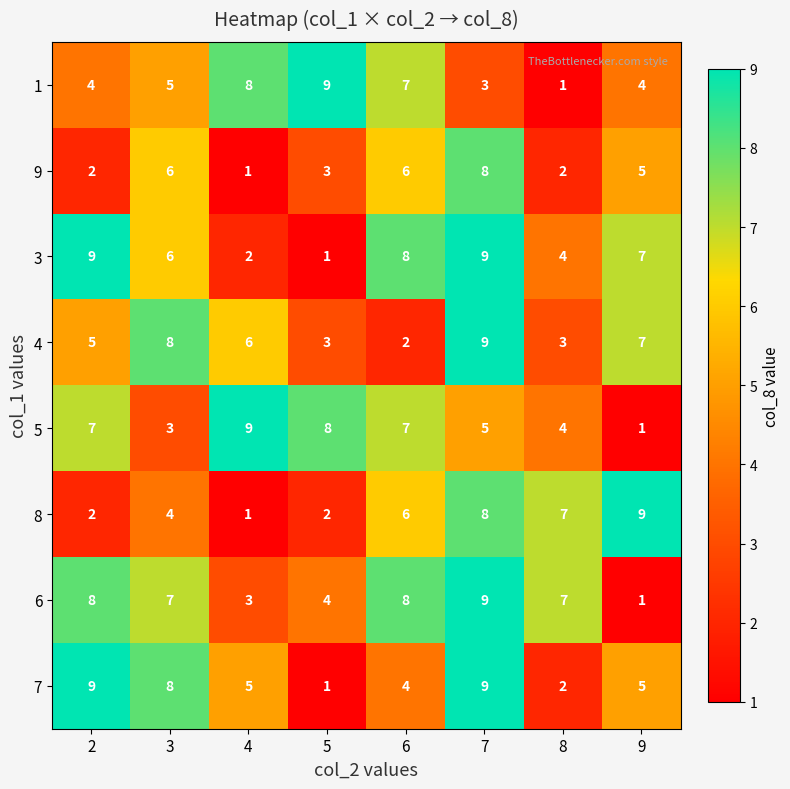

The 1 series shows 8 at 4. True or false?

True